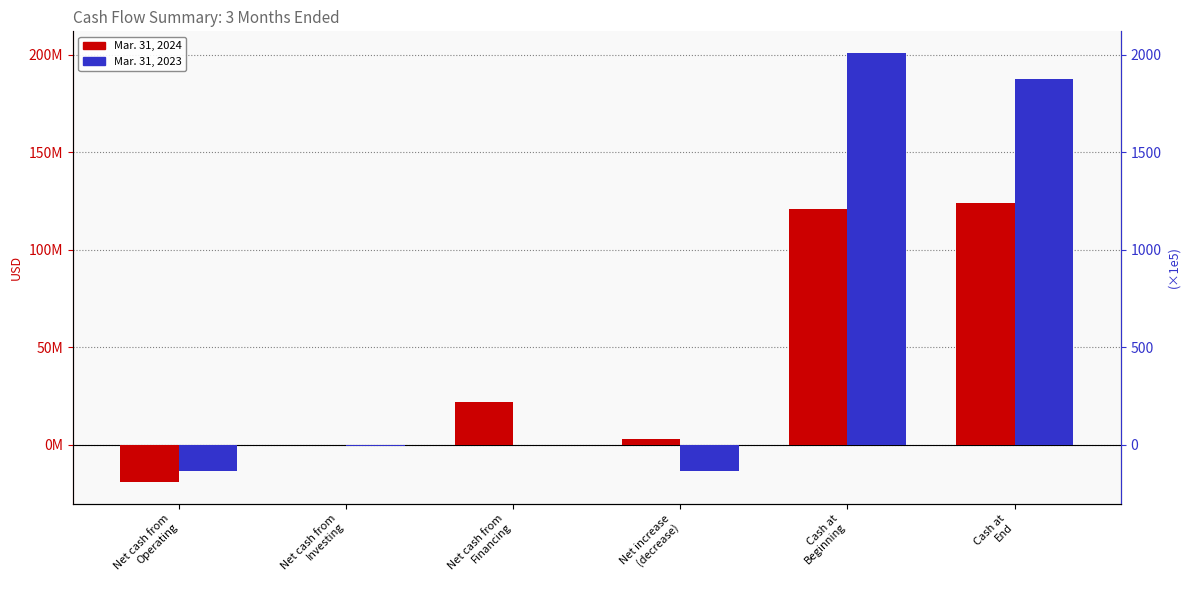

True or false: Mar. 31, 2023 has a value of 109935372 at Cash at
Beginning.

False